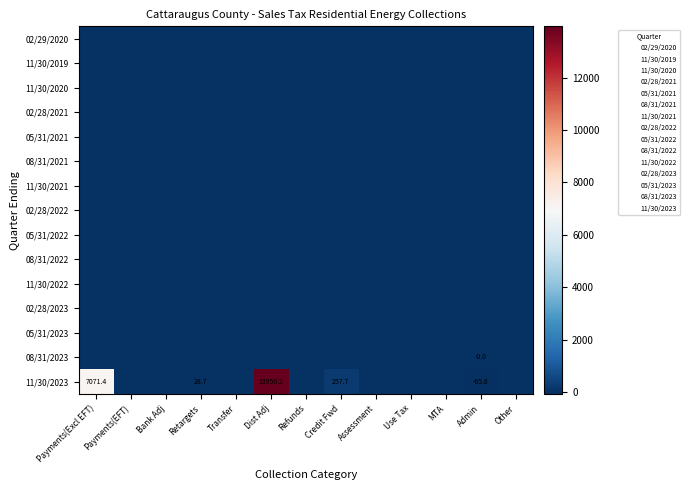

What is the greatest value displayed?

13950.2